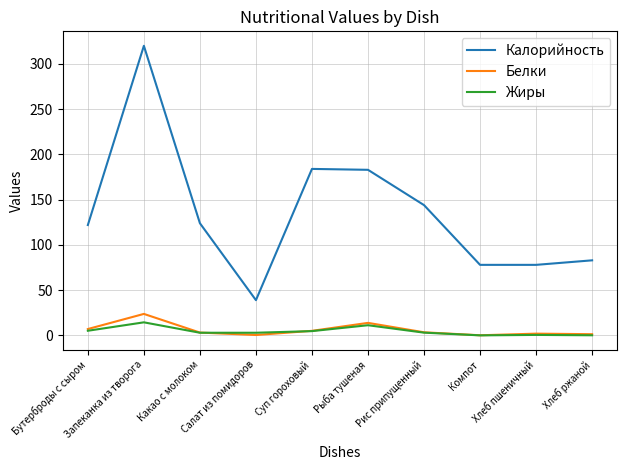

Which series has the widest spread of values?

Калорийность